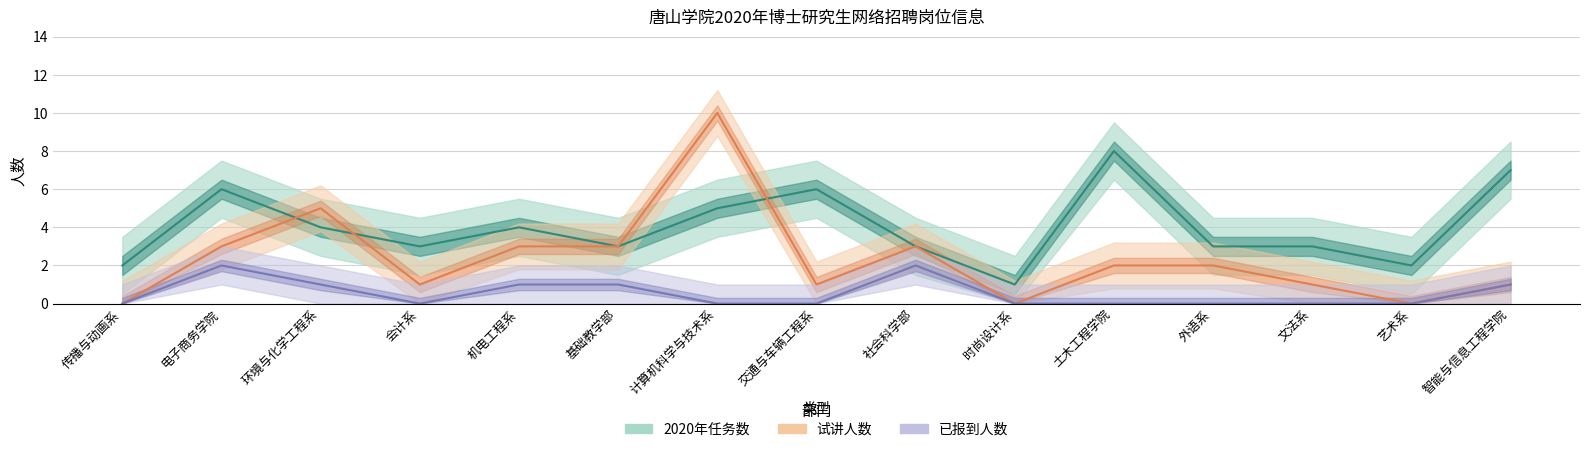

At 艺术系, list the series in order from largest to smallest.

2020年任务数, 试讲人数, 已报到人数